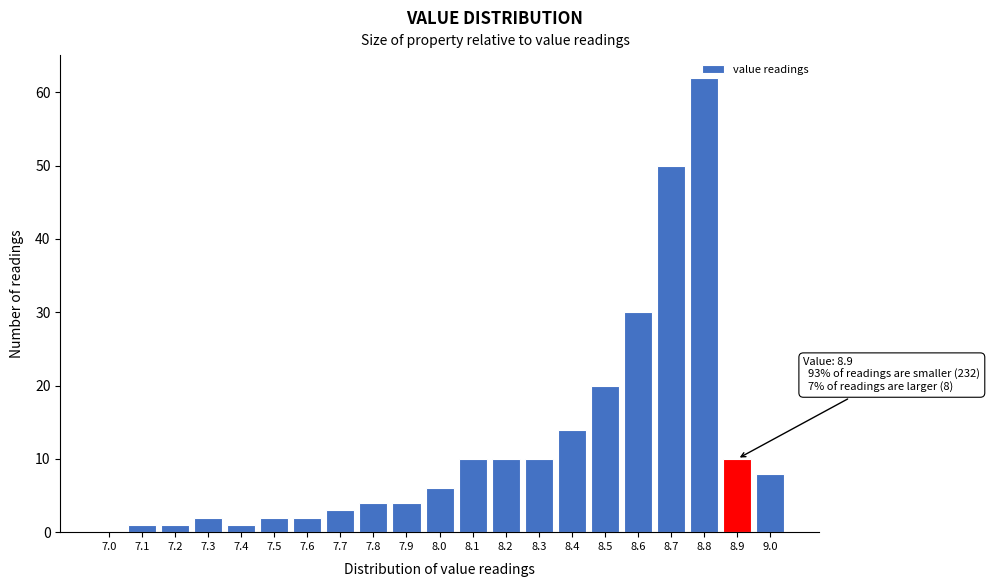

The value at 7.0 is 0. True or false?

True